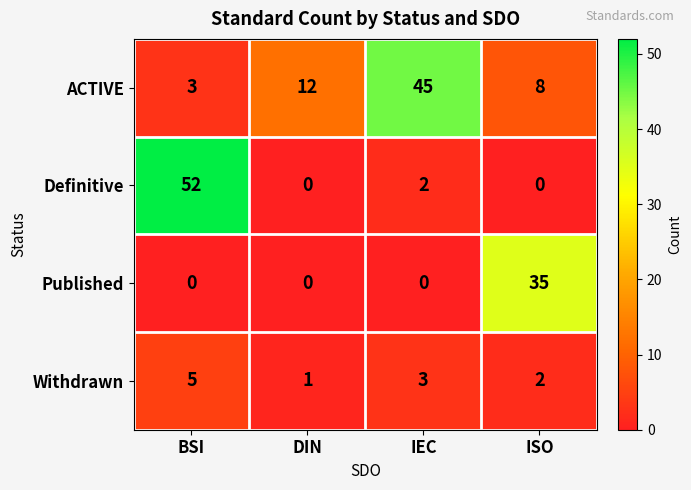

How many categories are shown in the chart?

4